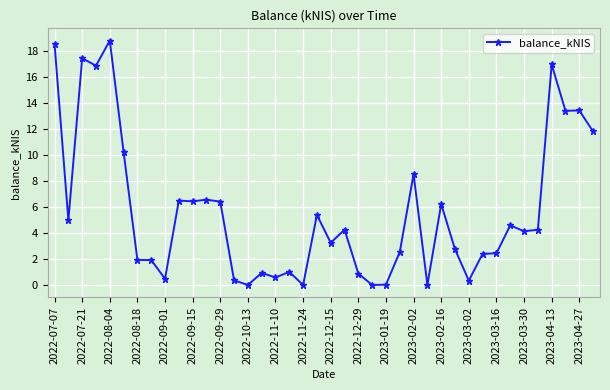

What is the sum of all values?

227.8